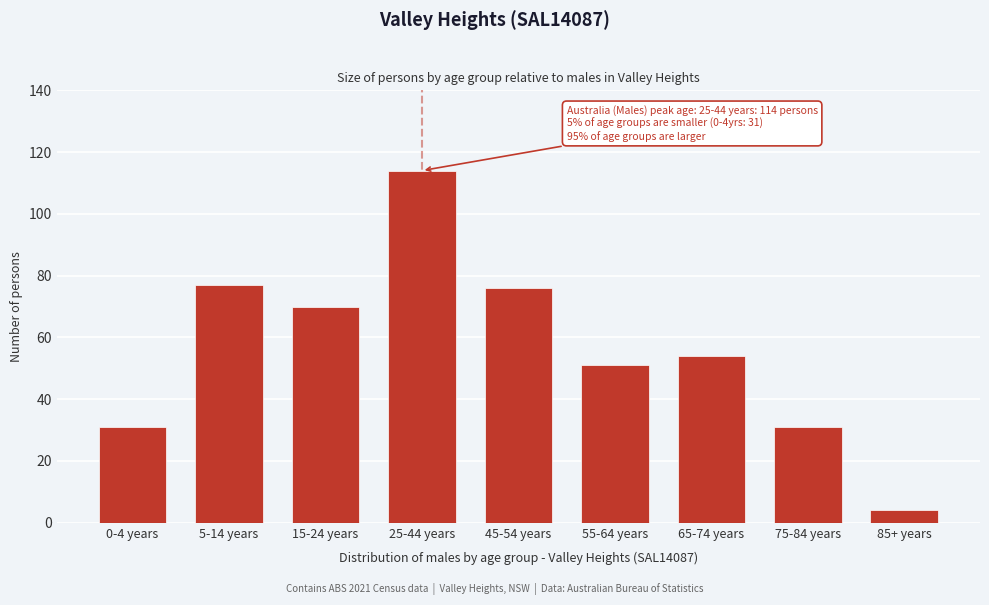

Reading left to right, transcribe all the data shown in this chart.

31	77	70	114	76	51	54	31	4